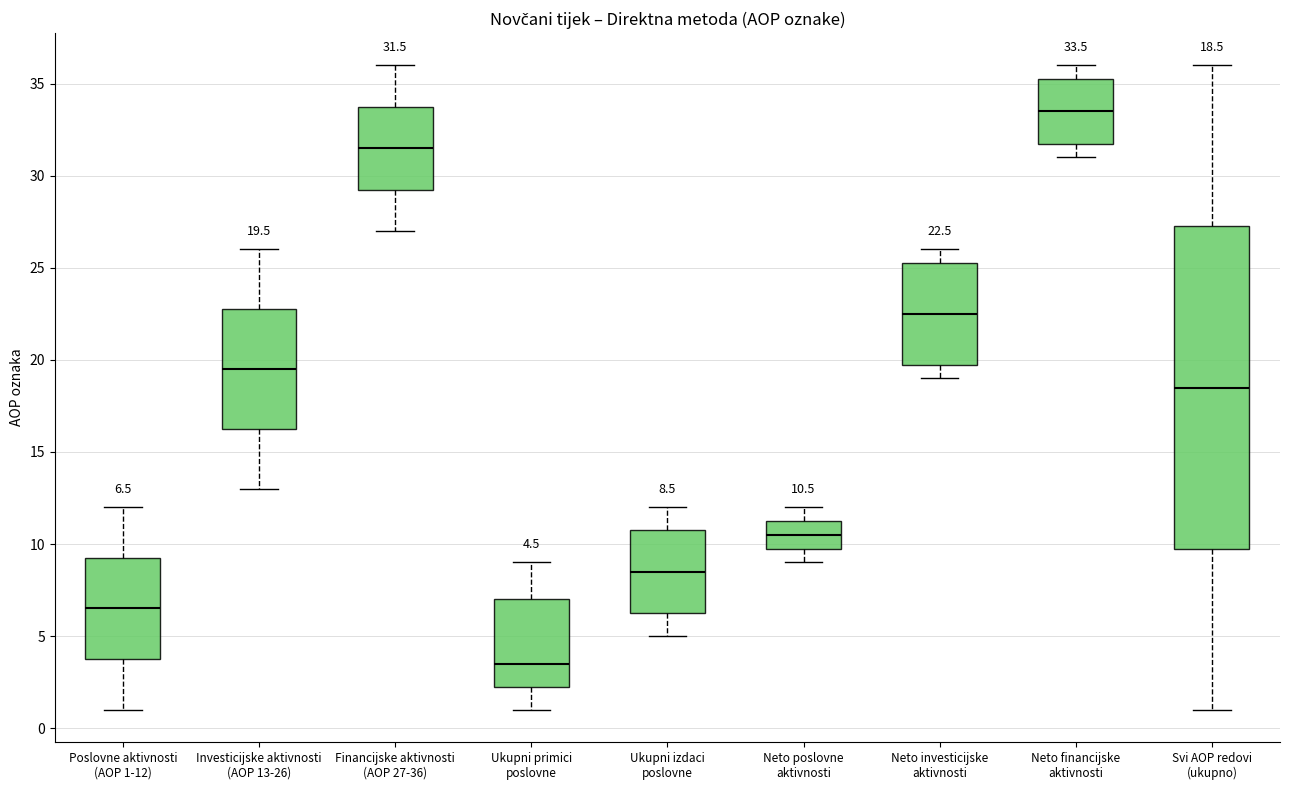

Which box's median line is the highest?

Neto financijske aktivnosti